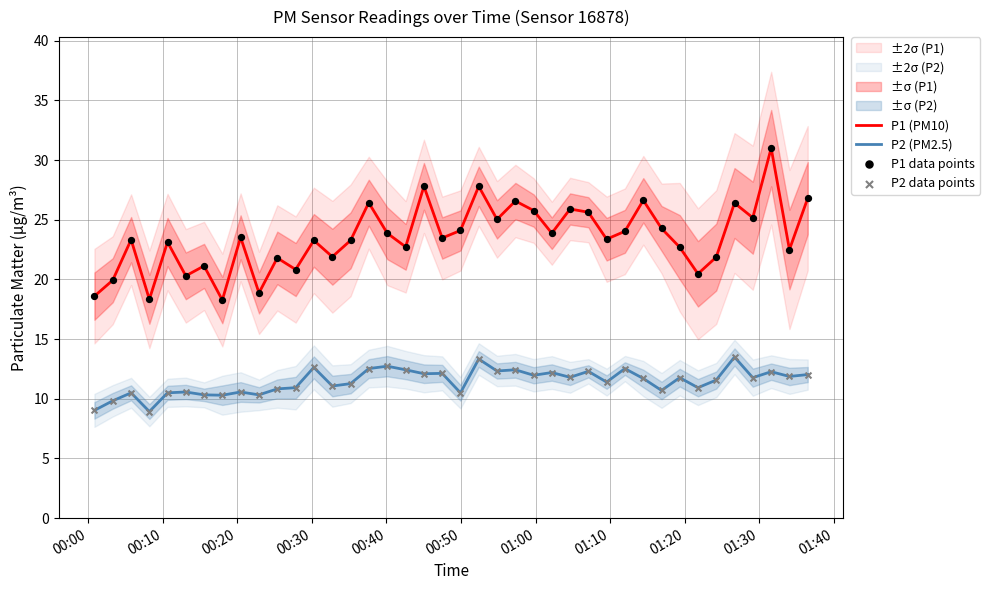

Which series reaches the minimum Y coordinate?

P2 (PM2.5)